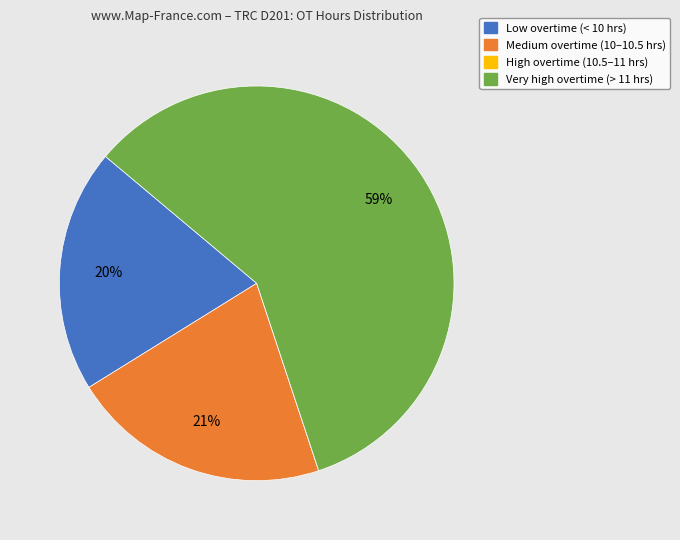

Does any single category account for the majority?

Yes